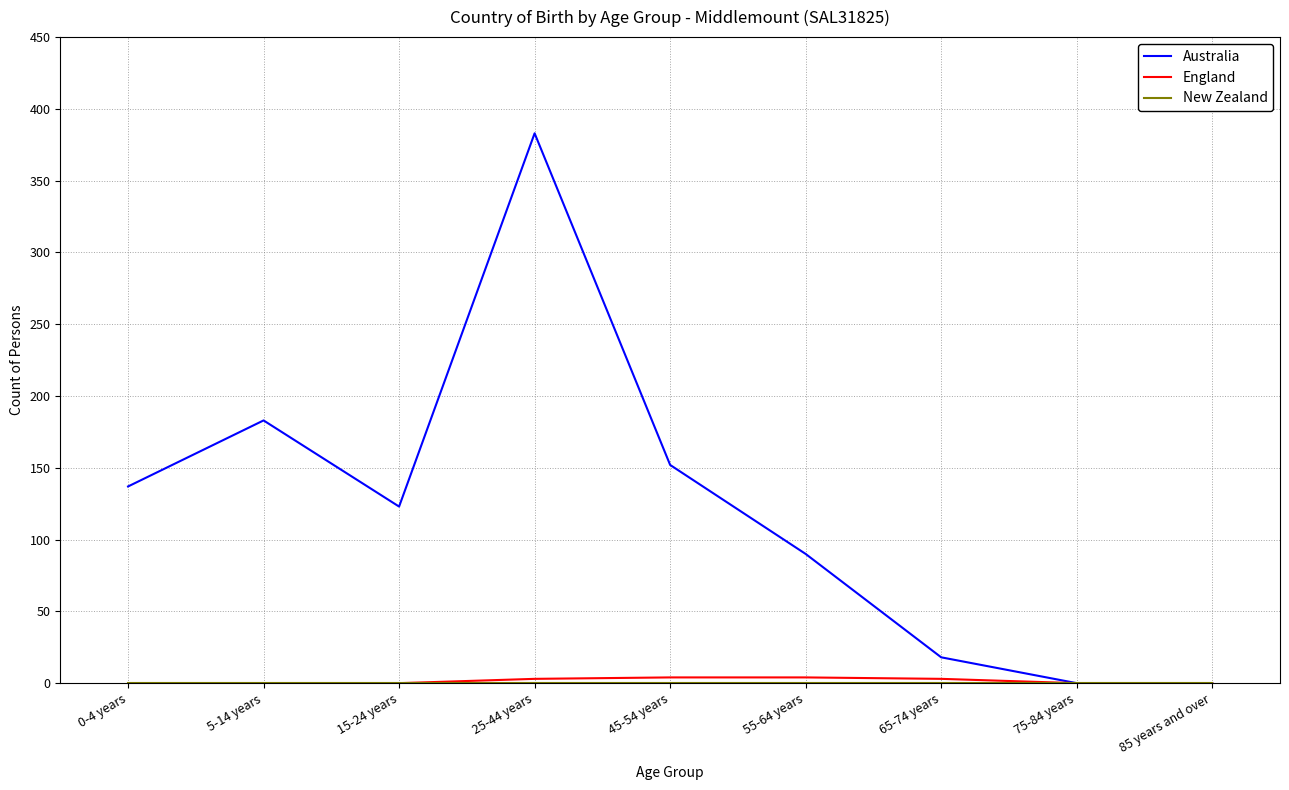

Which series has the widest spread of values?

Australia